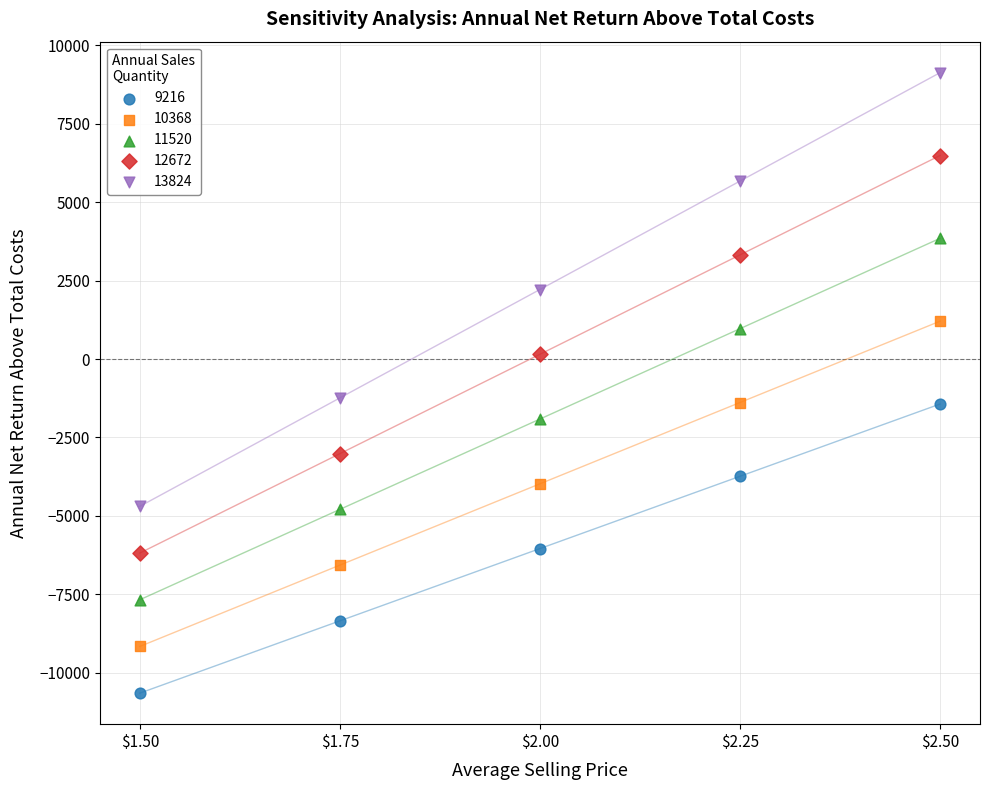

Which series has the widest spread of Y values?

13824